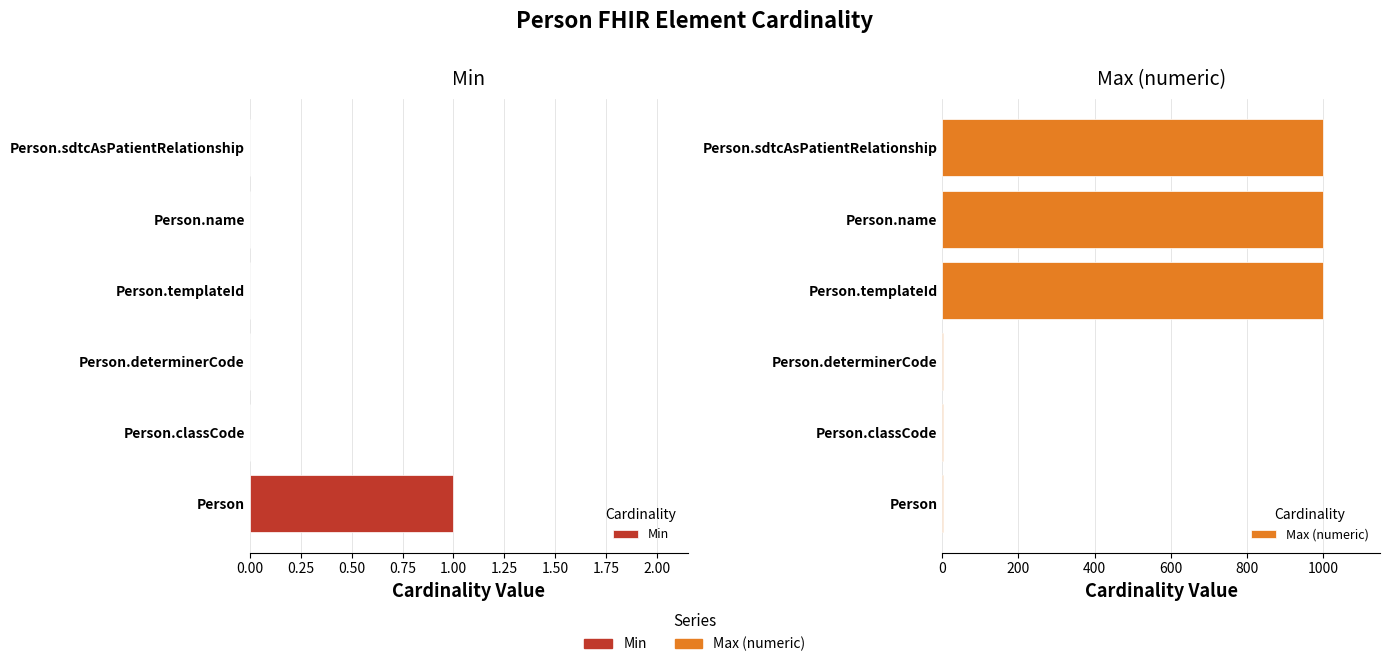

What is the difference between the maximum and minimum values in the Max (numeric) series?

998